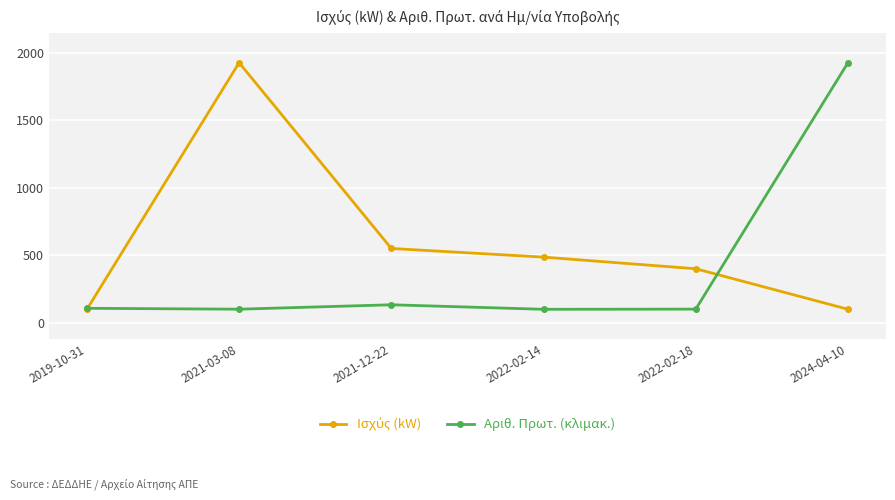

What is the label of the 4th point from the left?

2022-02-14